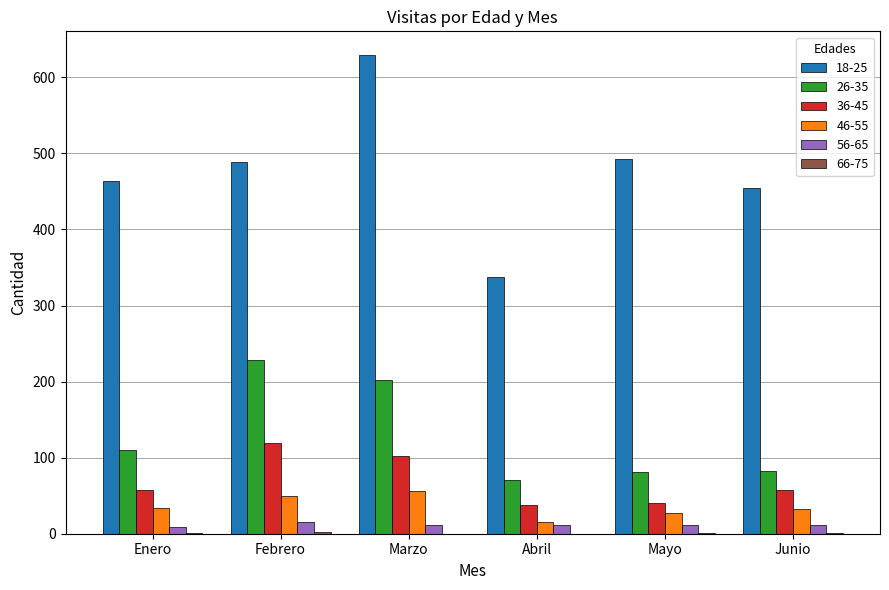

Is the value of 36-45 at Mayo greater than the value of 26-35 at Enero?

No